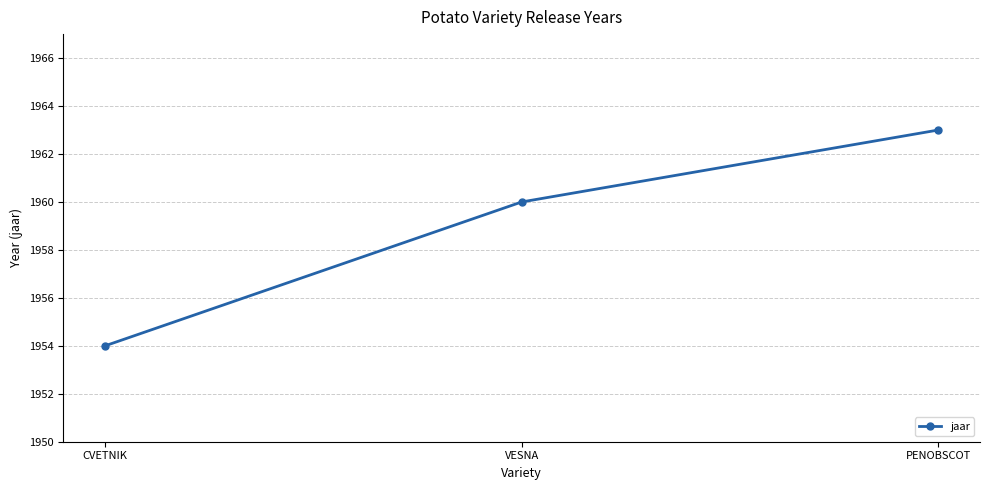

Reading left to right, transcribe all the data shown in this chart.

CVETNIK=1954	VESNA=1960	PENOBSCOT=1963